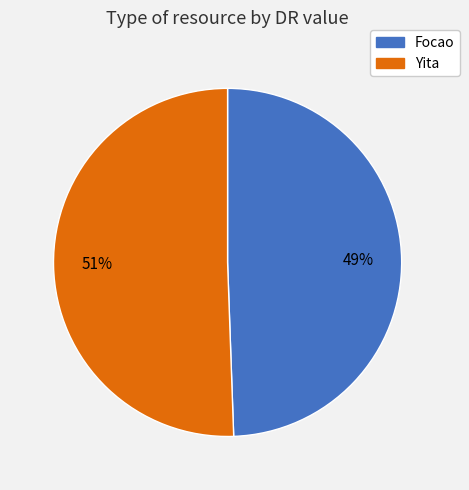

To the nearest percent, what is the average slice percentage?

50%